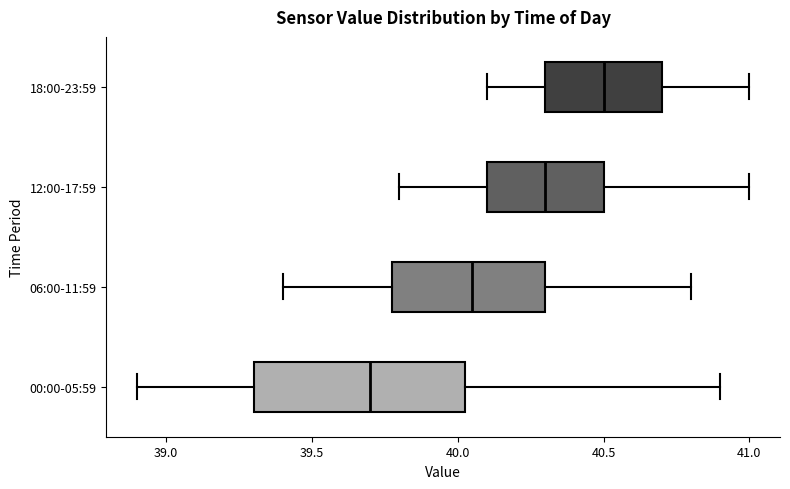

Which box has the furthest to the right median line?

18:00-23:59